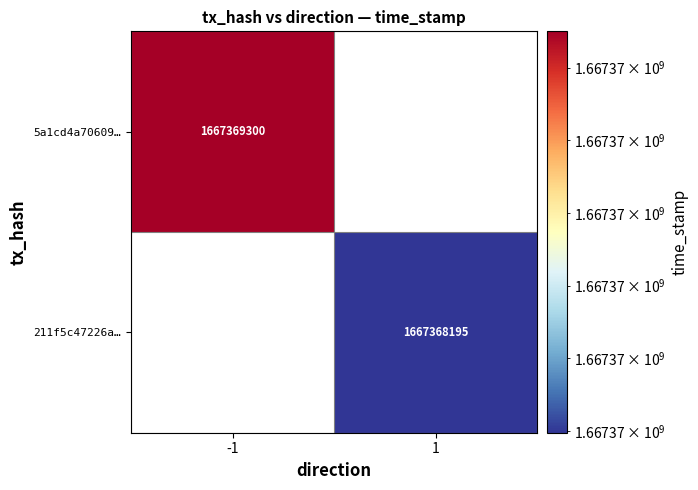

Which series has the largest total across all categories?

5a1cd4a70609e9dabf8d15f9562f10f0ea8faa5